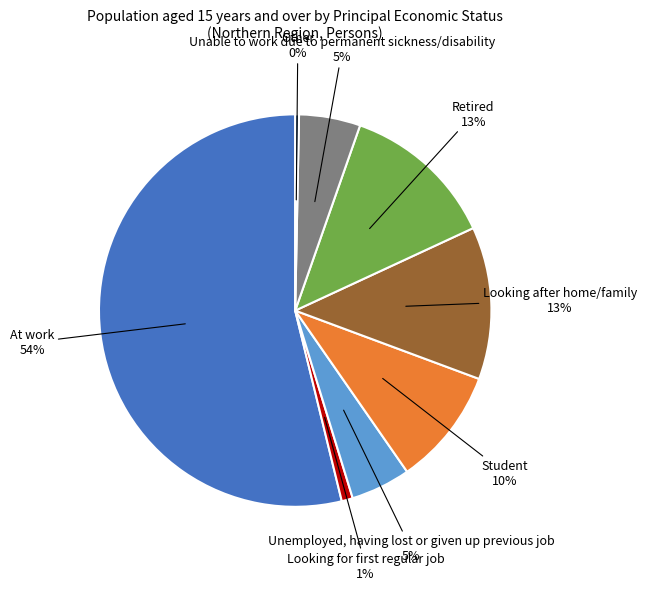

Does any single category account for the majority?

Yes